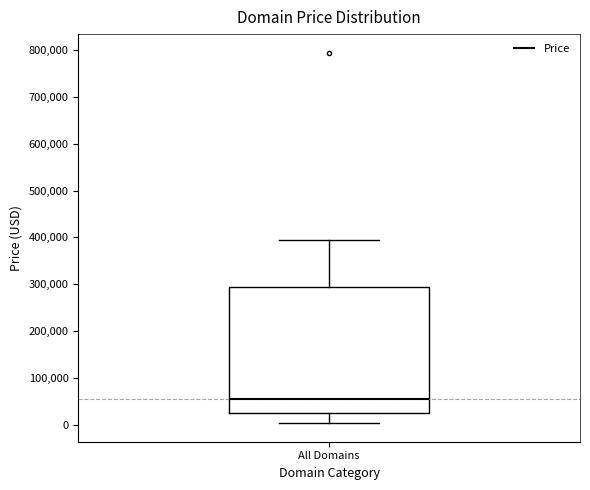

Where does the lower whisker of the box for All Domains end on the y-axis? The values are not printed on the chart, so give them approximately, as read against the axis.

0